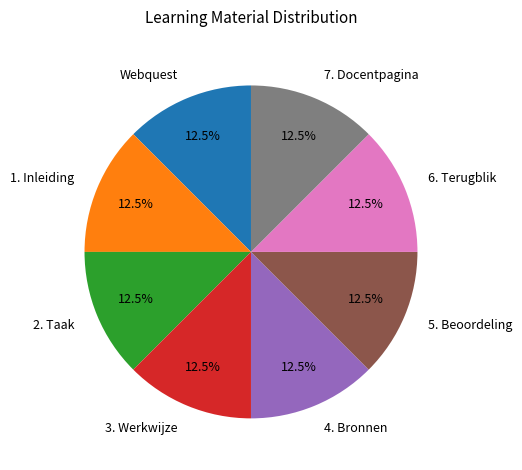

Does 3. Werkwijze represent more than half of the total?

No